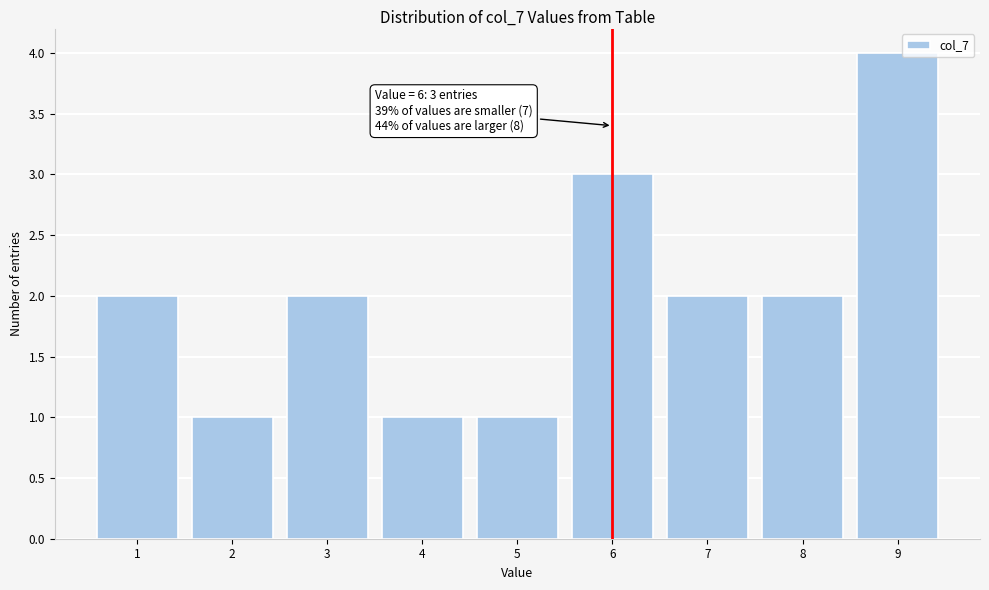

Which range on the x-axis has the tallest bar?

8.5 to 9.5